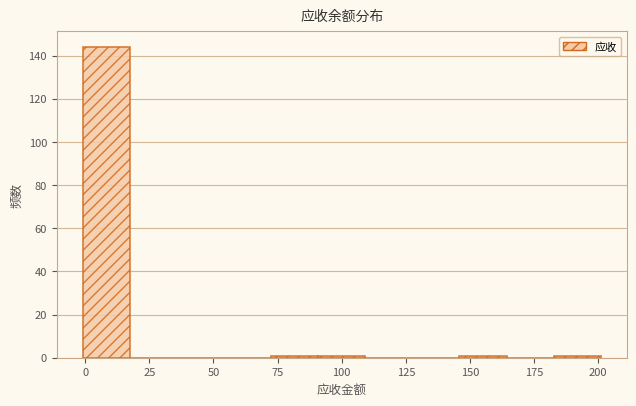

Read against the x-axis, roughly where is the centre of the tallest bar?

10